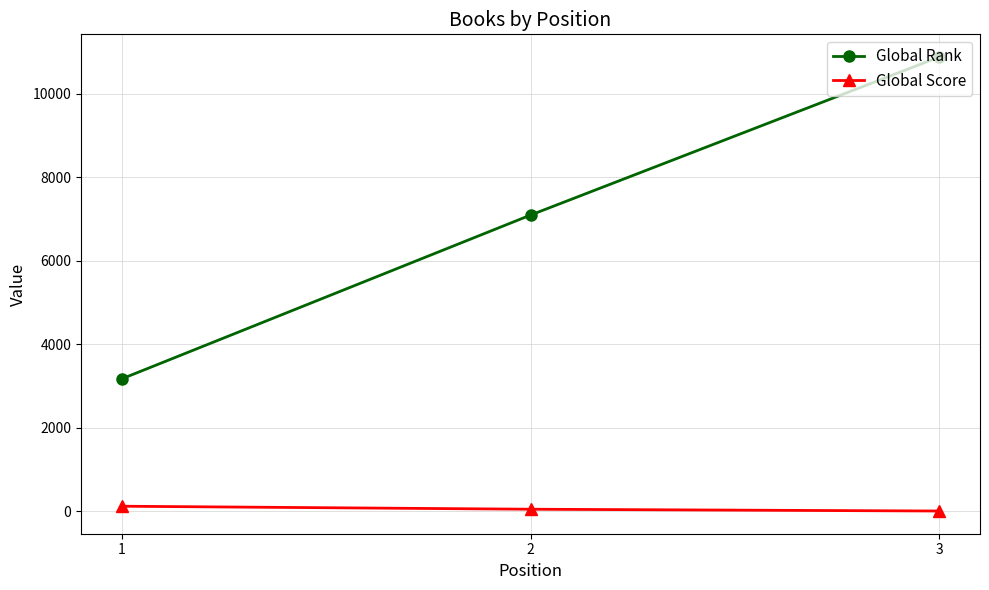

What is the value of the Global Rank point at the 2nd from the left?

7095